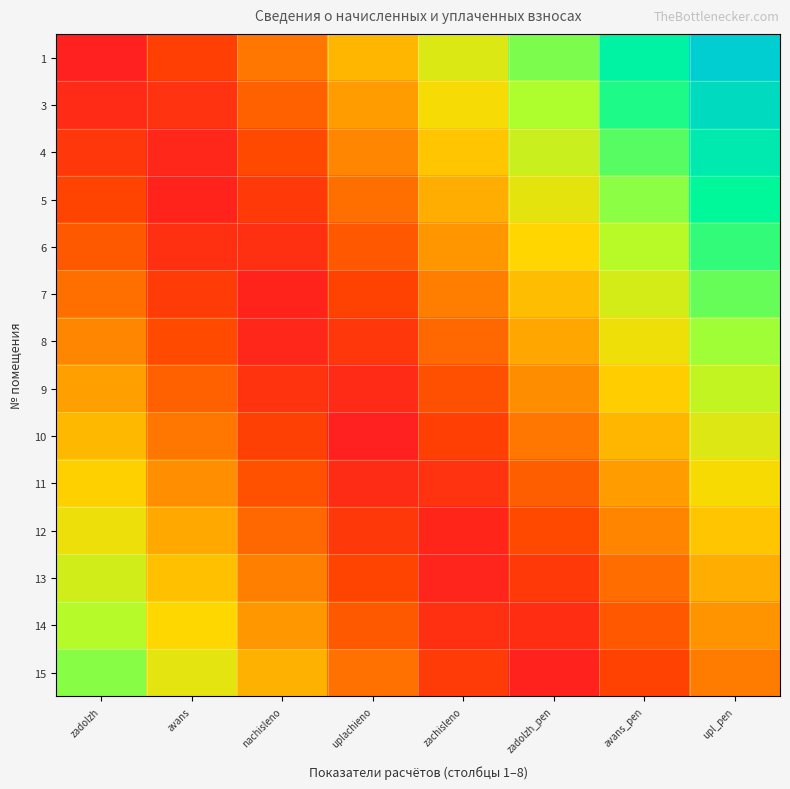

What is the greatest value displayed?

1.0